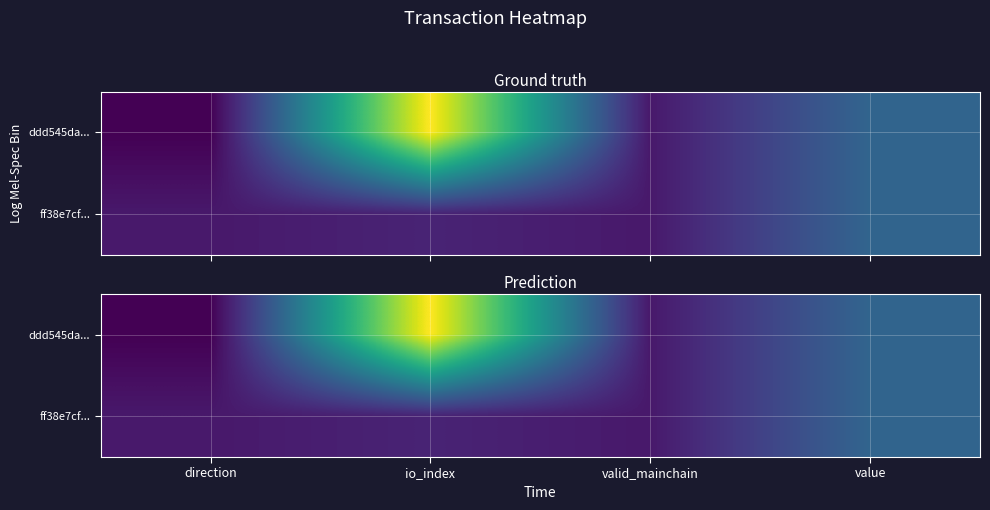

What is the difference between the ddd545da... values at io_index and value?

6.3